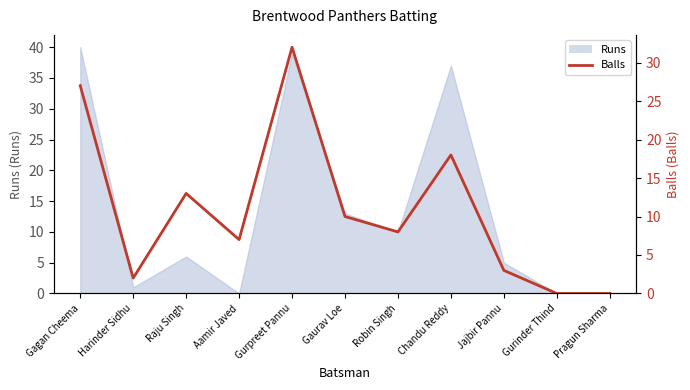

Is it true that the value at Jajbir Pannu is 5?

False